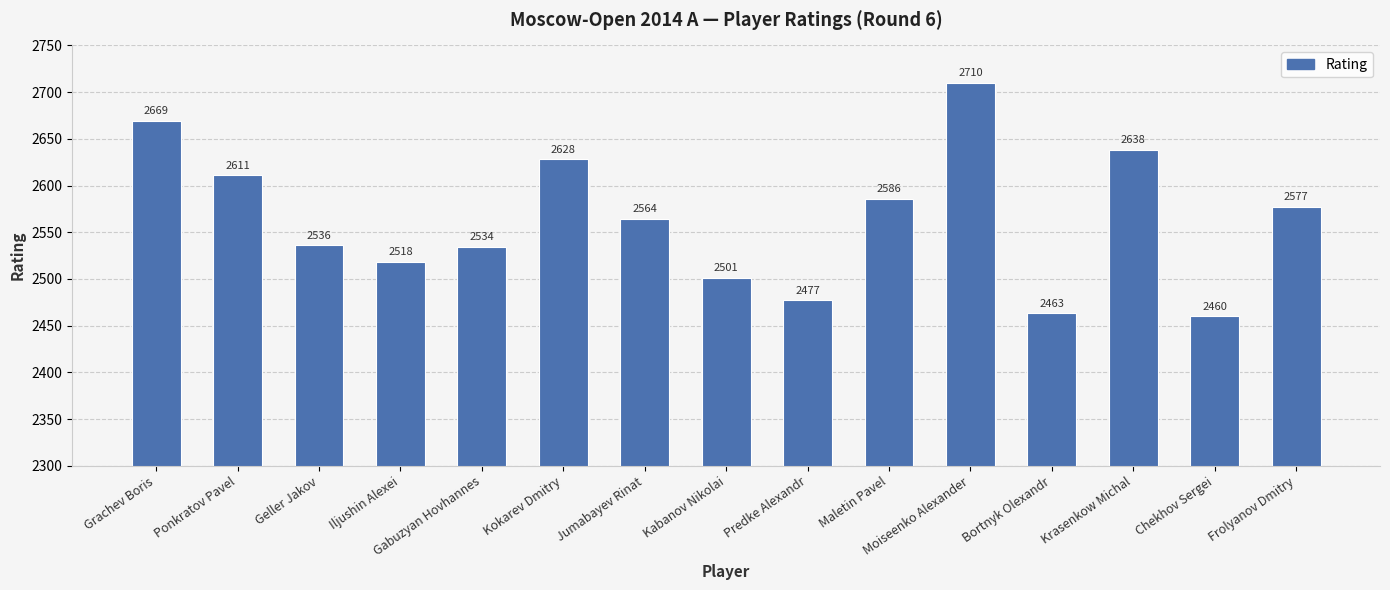

What is the value of the 13th bar from the left?

2638